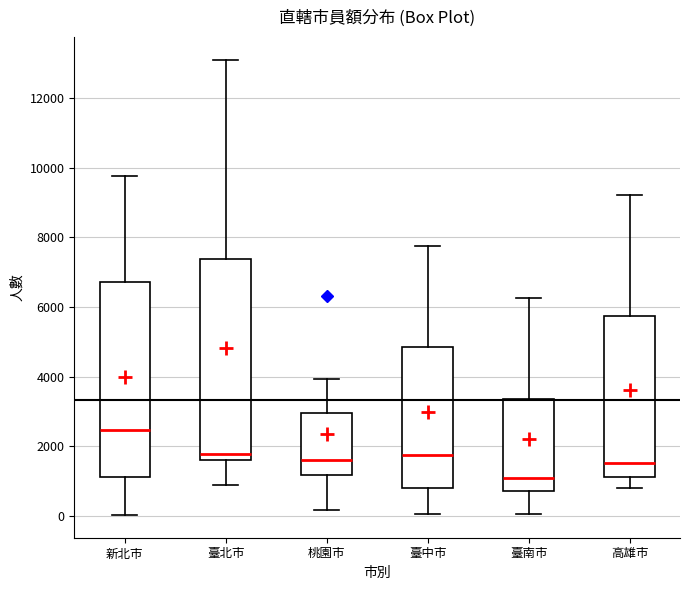

Which box's median line is the highest?

新北市